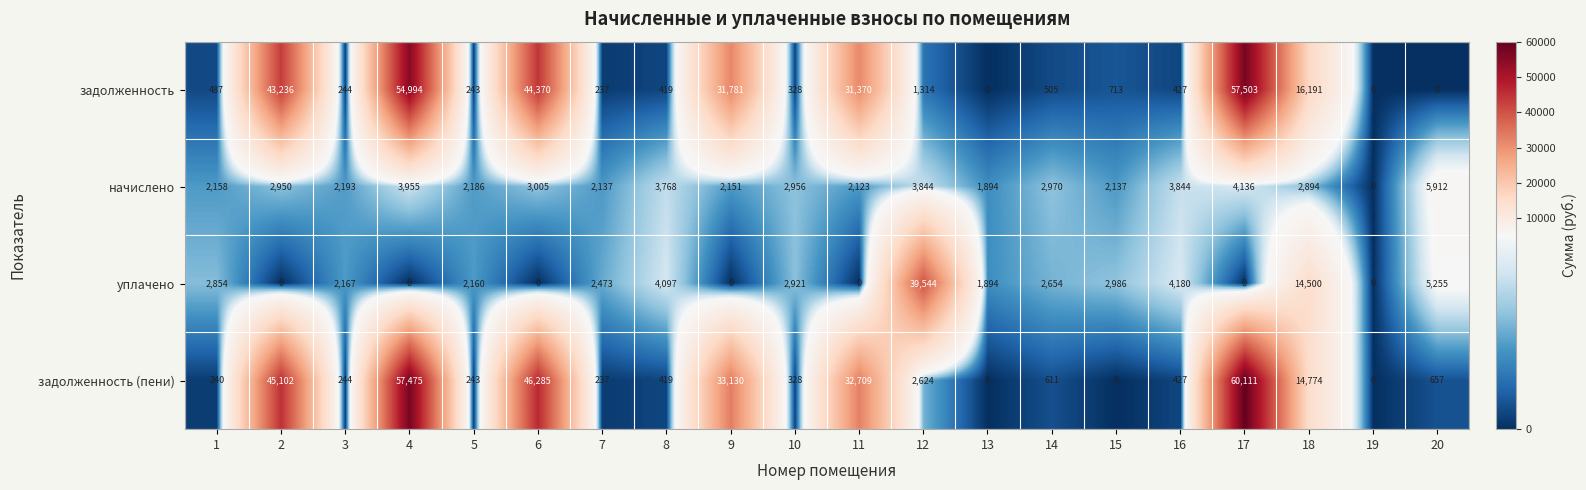

At which category is the sum across all series the highest?

17